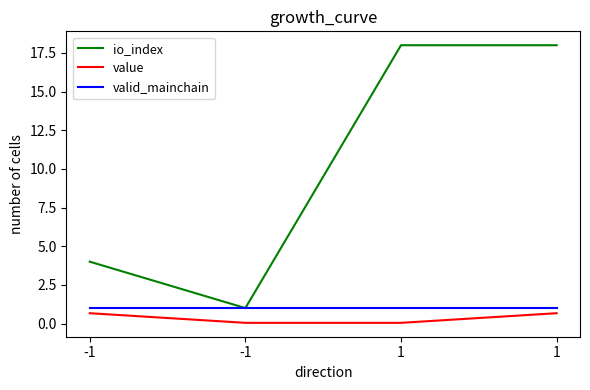

What is the difference between the second highest and second lowest values in the io_index series?

14.0